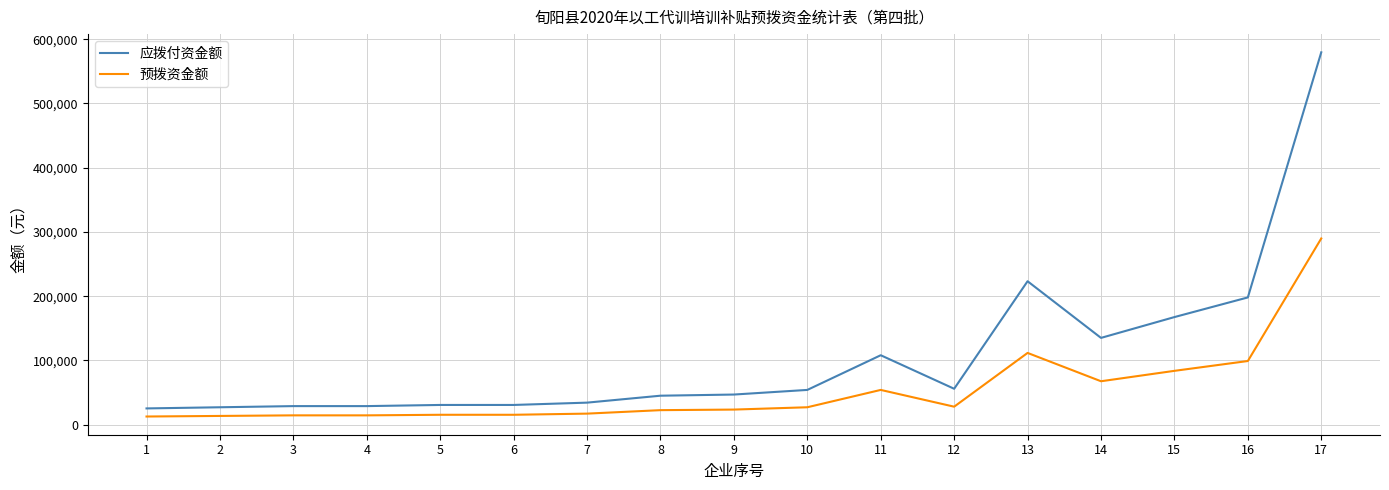

Rank the series by their maximum value, from highest to lowest.

应拨付资金额, 预拨资金额